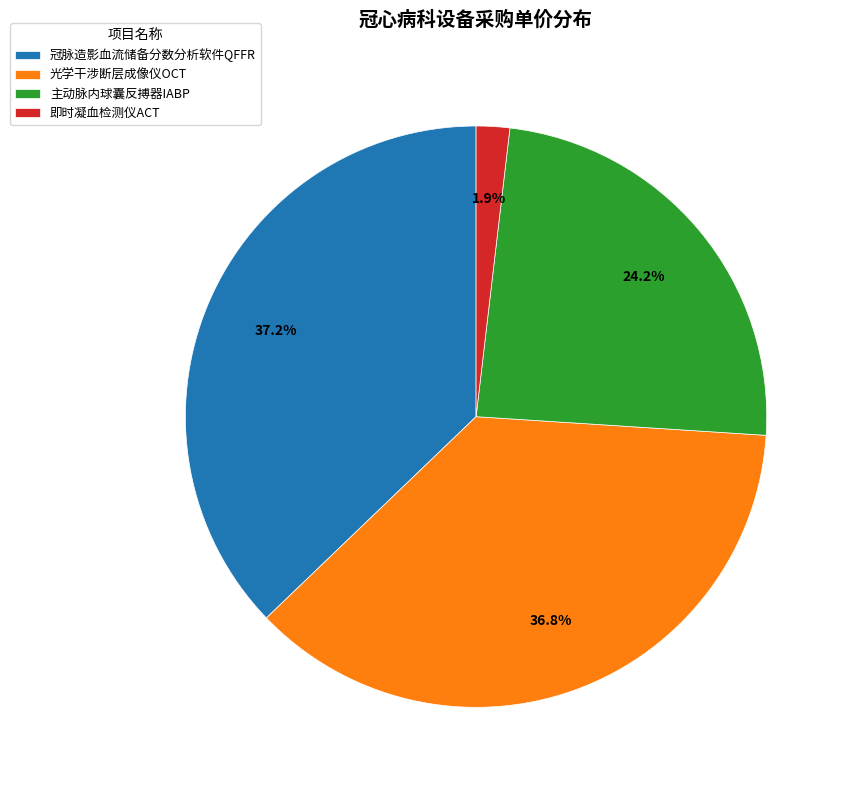

True or false: 主动脉内球囊反搏器IABP accounts for 19% of the total.

False